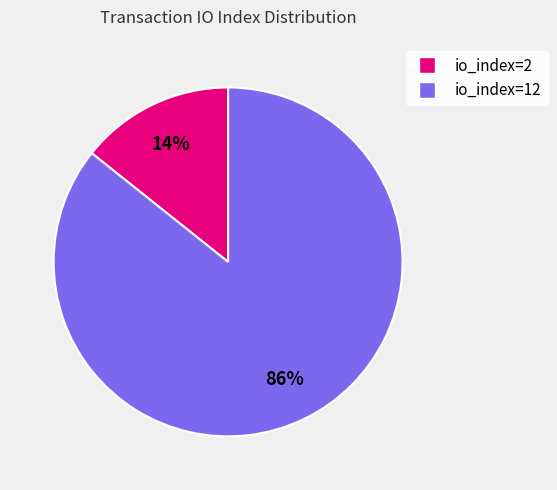

Combined, do io_index=2 and io_index=12 account for over 50%?

Yes